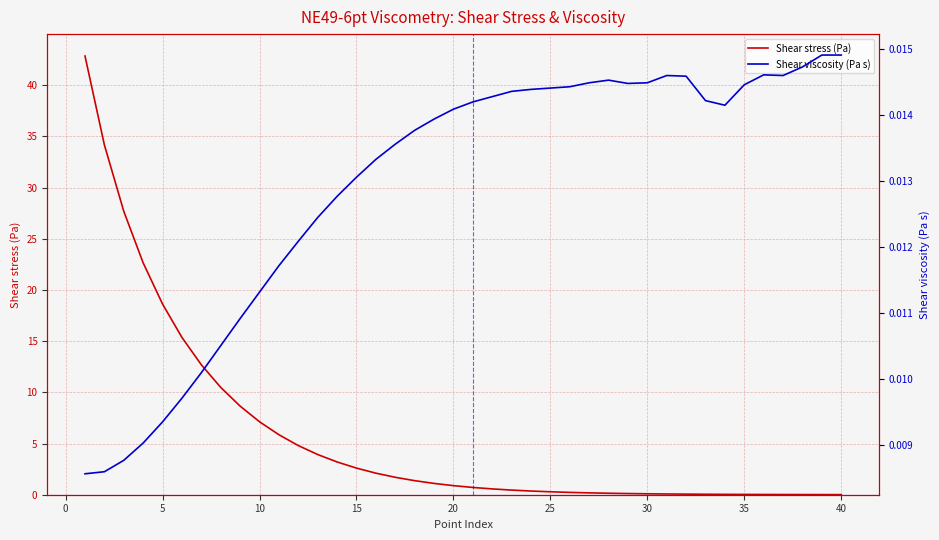

List the series in order of their overall mean, highest first.

Shear stress (Pa), Shear viscosity (Pa s)